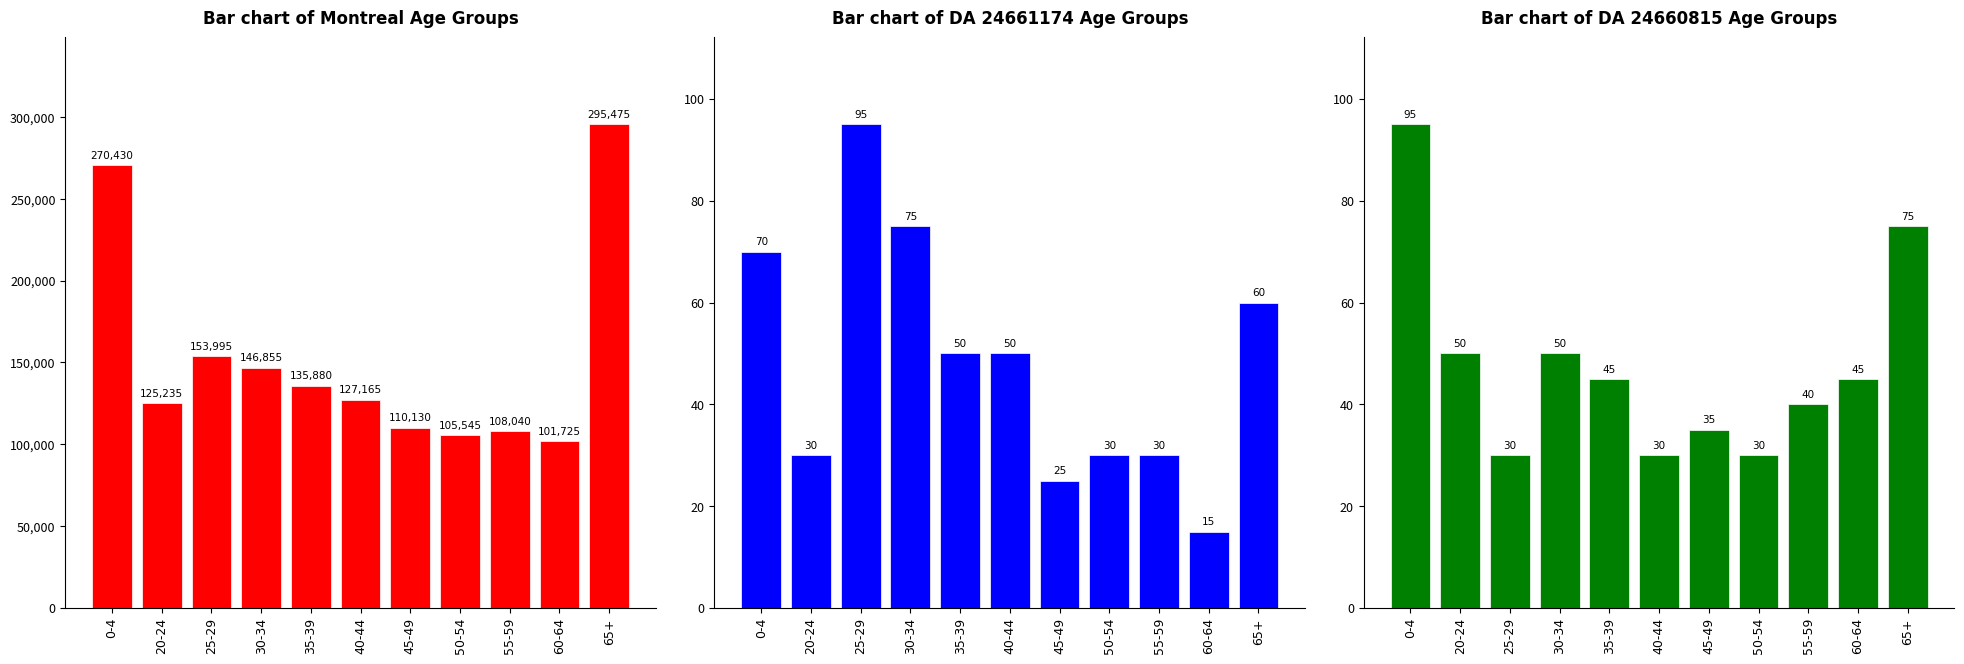

True or false: Bar chart of Montreal Age Groups has a value of 146855 at 30-34.

True